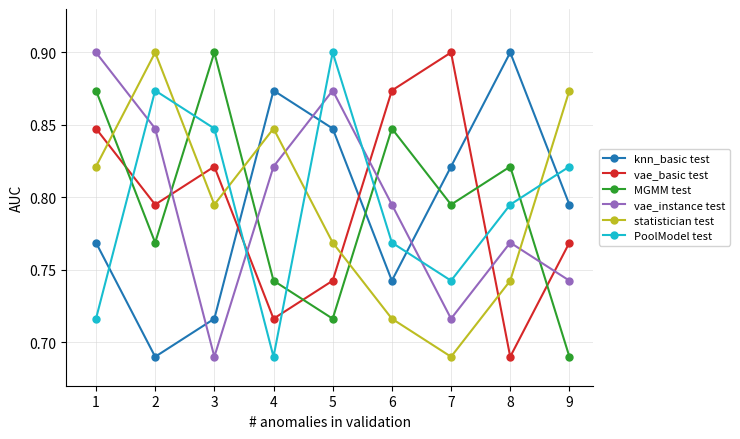

Between 1 and 3, which series saw the biggest shift?

vae_instance test